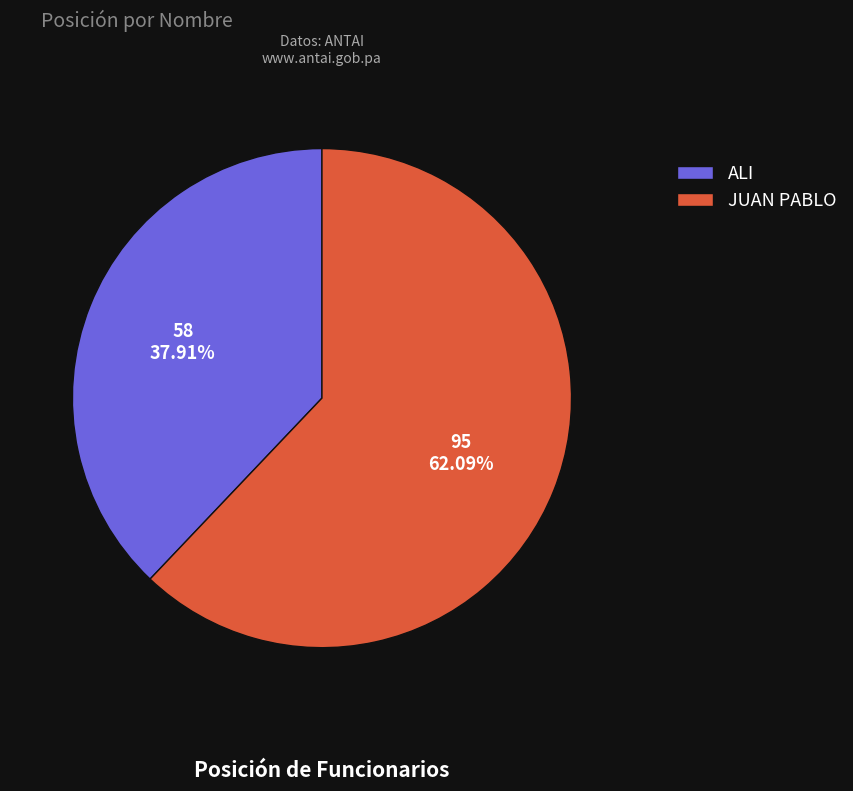

To the nearest percent, what is the difference between the largest and smallest slice percentages?

24%